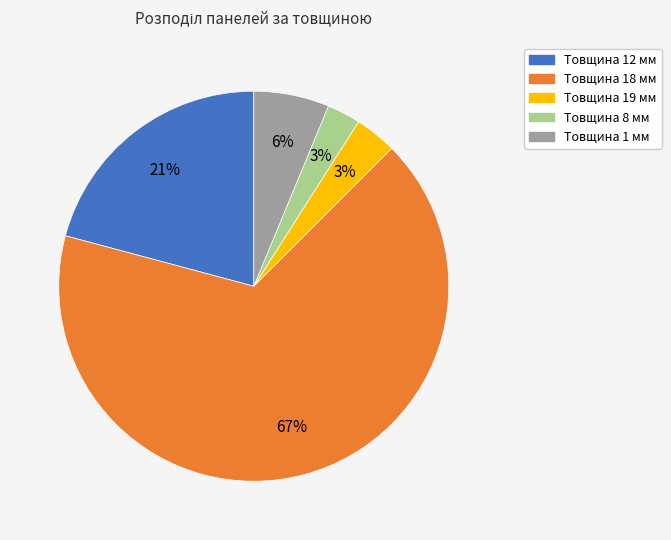

Is it true that Товщина 12 мм is 21% of the pie?

True